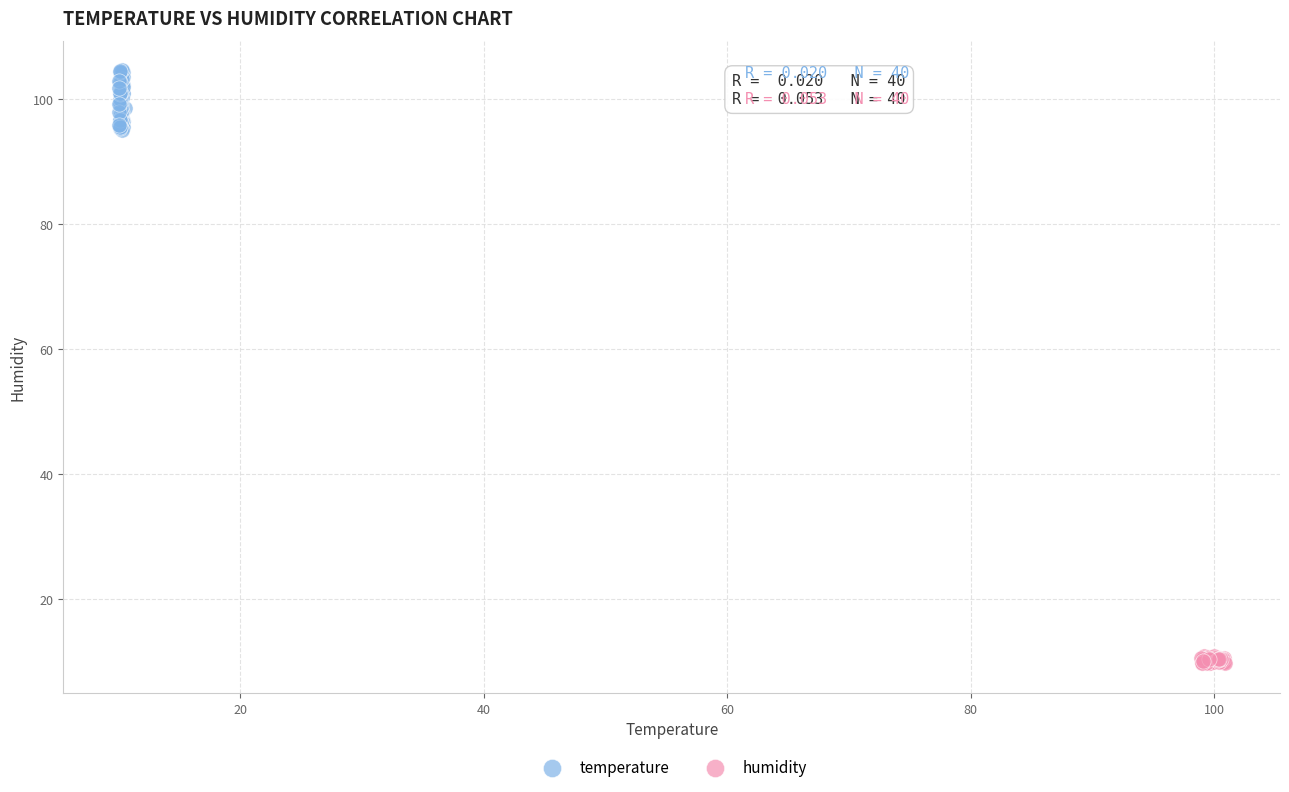

Which series reaches the maximum Y coordinate?

temperature